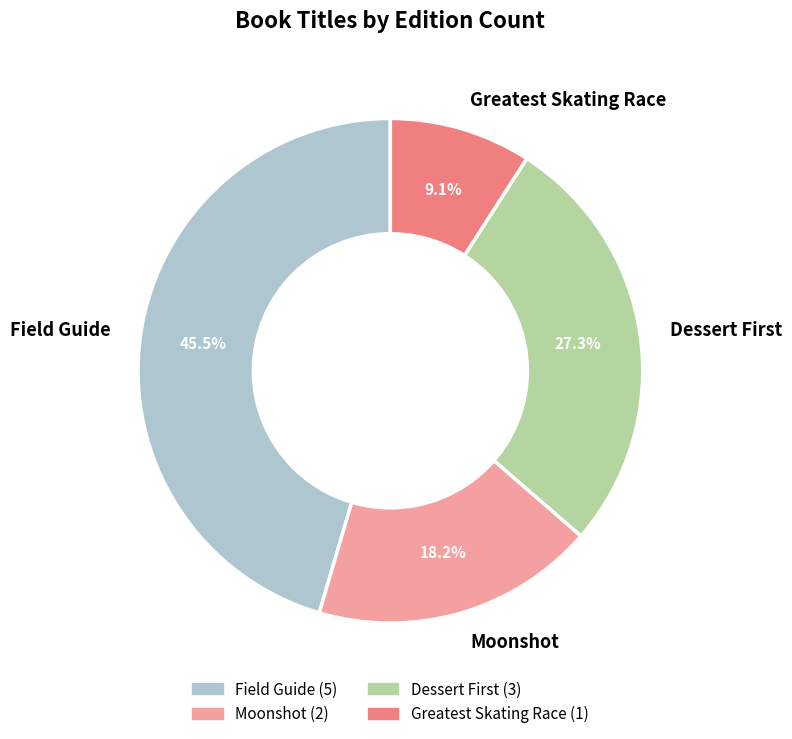

Which has a higher value, Field Guide or Moonshot?

Field Guide